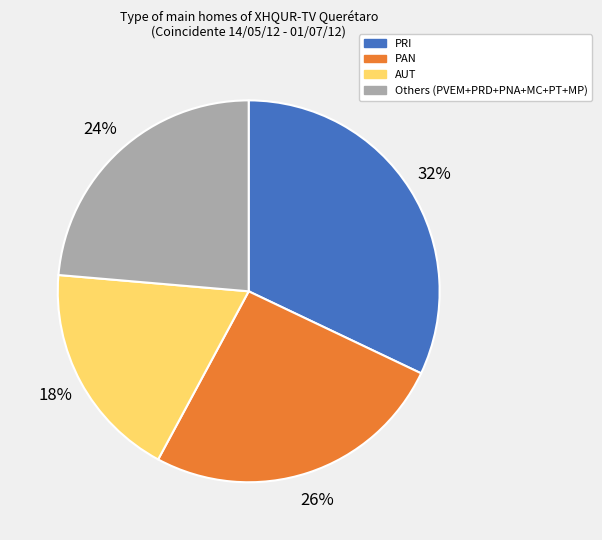

To the nearest percent, what is the average slice percentage?

25%